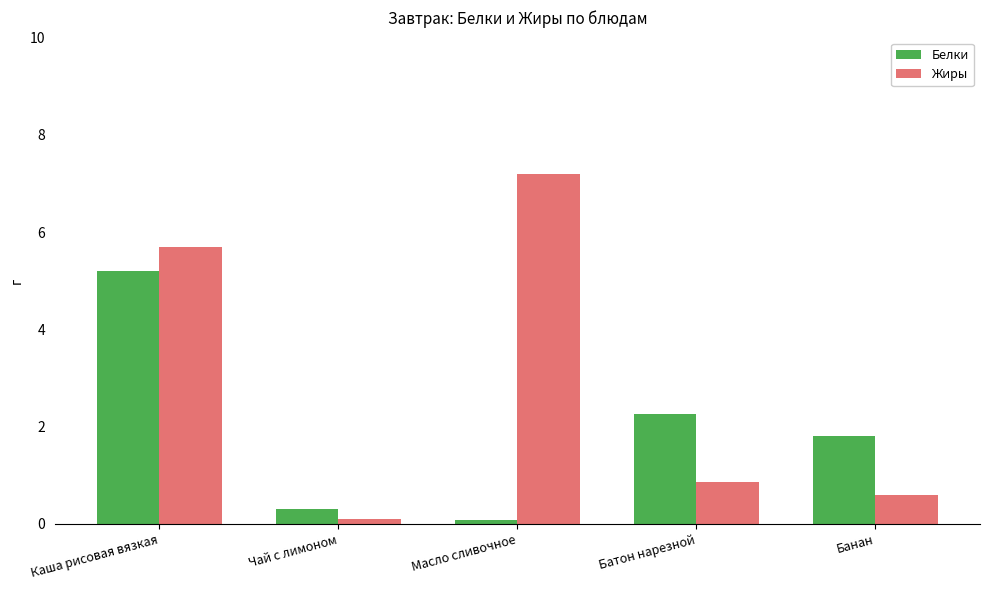

Which series has the largest total across all categories?

Жиры